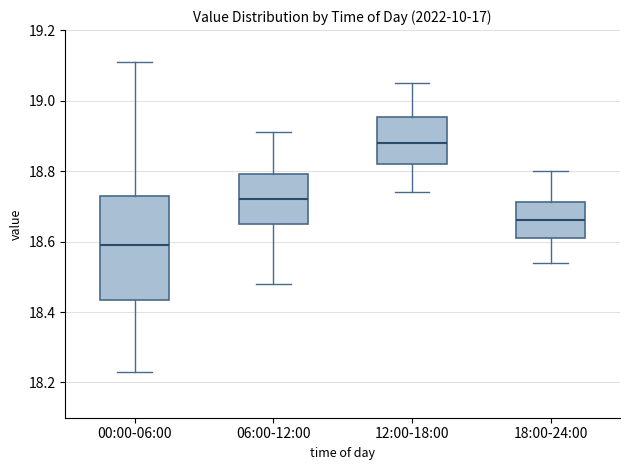

Reading left to right, transcribe this box plot: for each box, give where its median line is, the range the box spans, and where its two whiskers end, as read against the y-axis. The values are not printed on the chart, so give them approximately, as read against the axis.

00:00-06:00: median 18.60, box 18.44 to 18.74, whiskers 18.24 to 19.12
06:00-12:00: median 18.72, box 18.66 to 18.80, whiskers 18.48 to 18.92
12:00-18:00: median 18.88, box 18.82 to 18.96, whiskers 18.74 to 19.06
18:00-24:00: median 18.66, box 18.62 to 18.72, whiskers 18.54 to 18.80